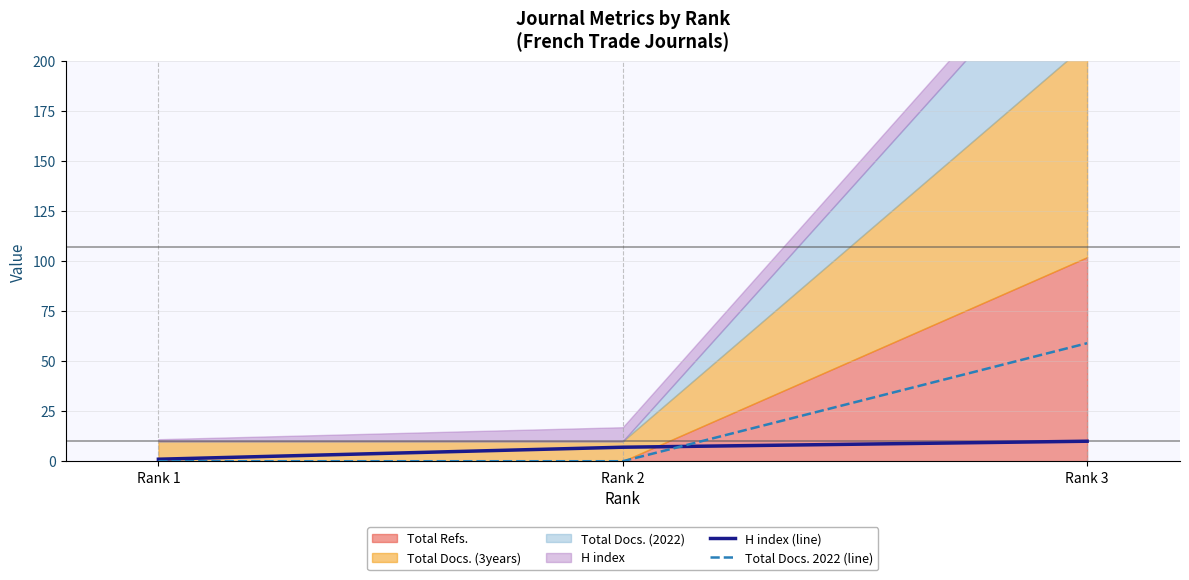

At which category is the sum across all series the highest?

Rank 3